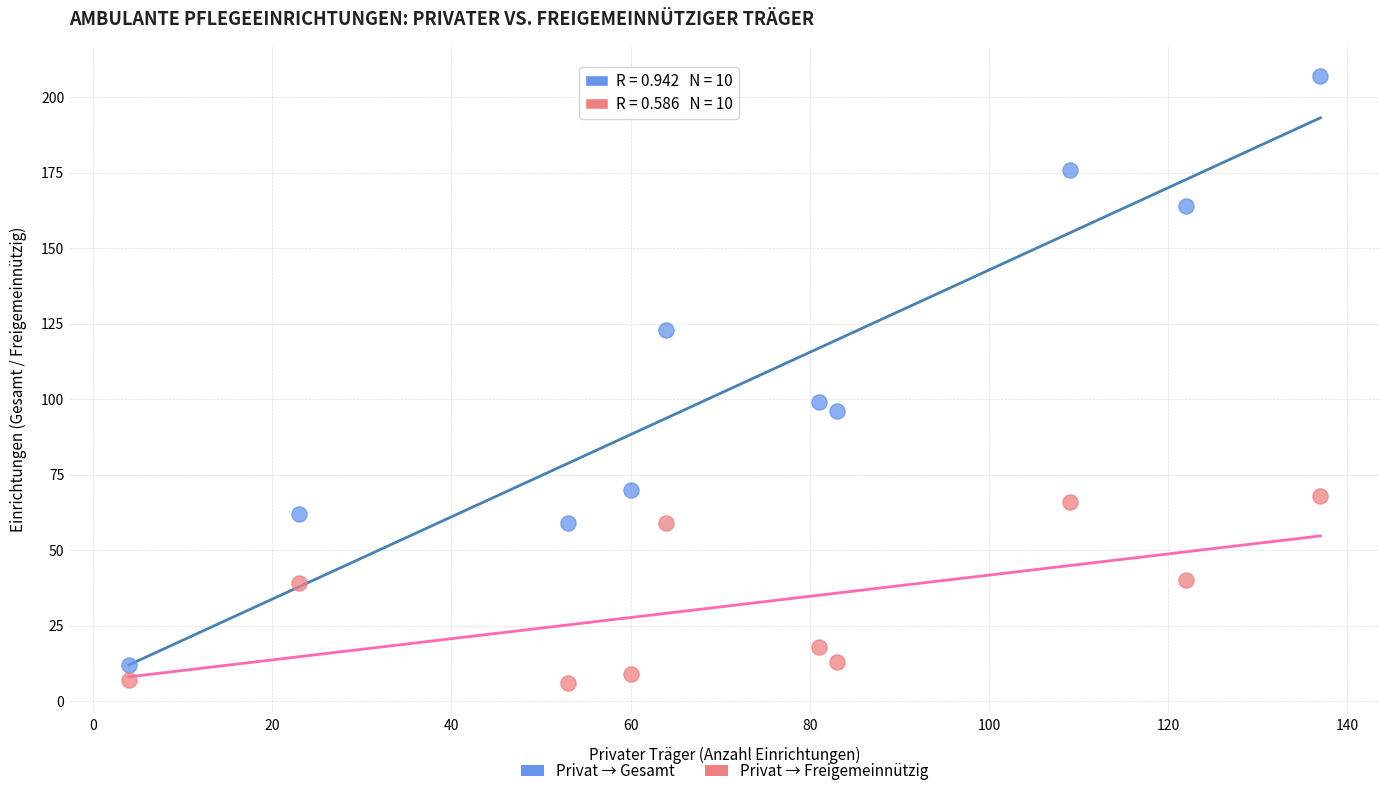

Which series has the widest spread of Y values?

Privat → Gesamt